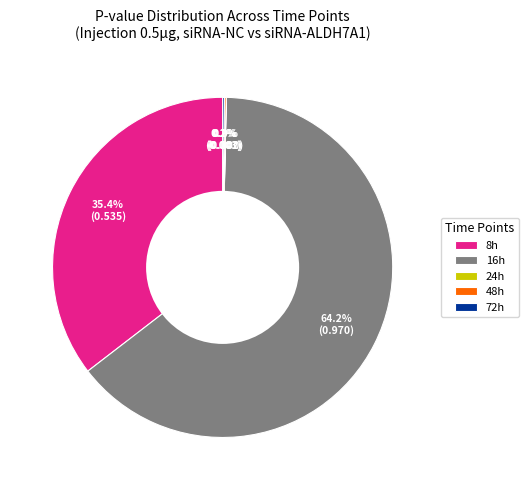

Is there any slice that represents more than half of the pie?

Yes